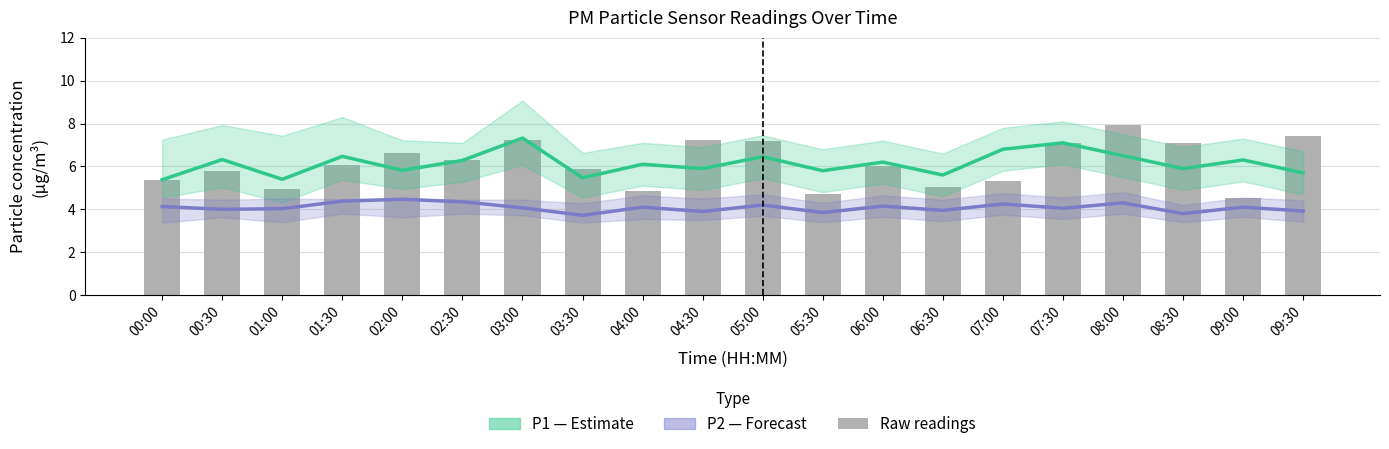

Which series changed the most between 05:30 and 06:00?

Raw P1 readings